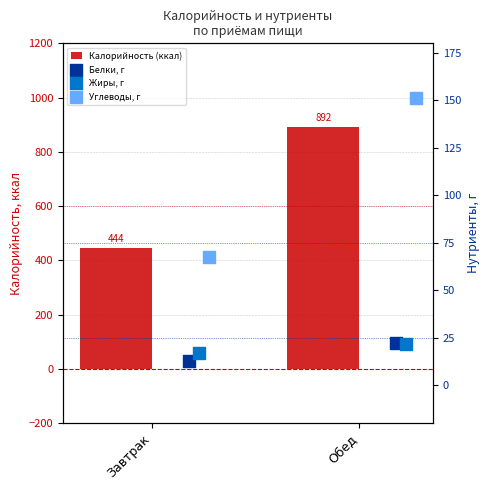

Which series has the largest Y range (max minus min)?

Калорийность (ккал)